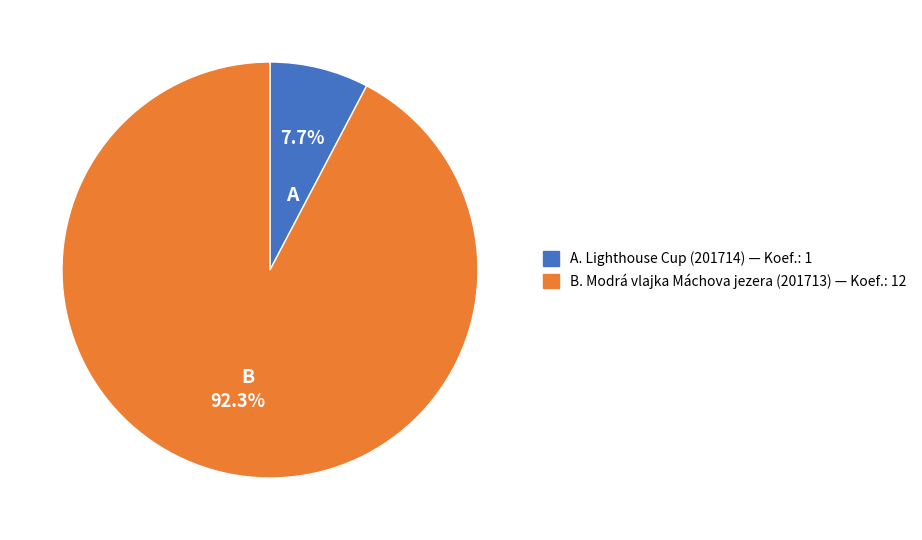

Combined, what portion of the pie is B. Modrá vlajka Máchova jezera (201713) — Koef.: 12 and A. Lighthouse Cup (201714) — Koef.: 1?

100.0%